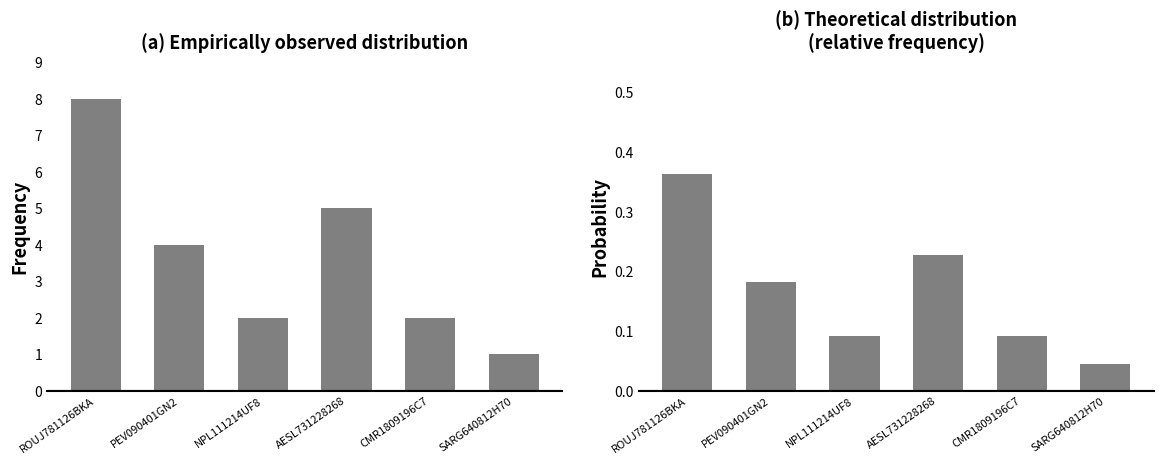

Which series has the largest range (max minus min)?

Frequency